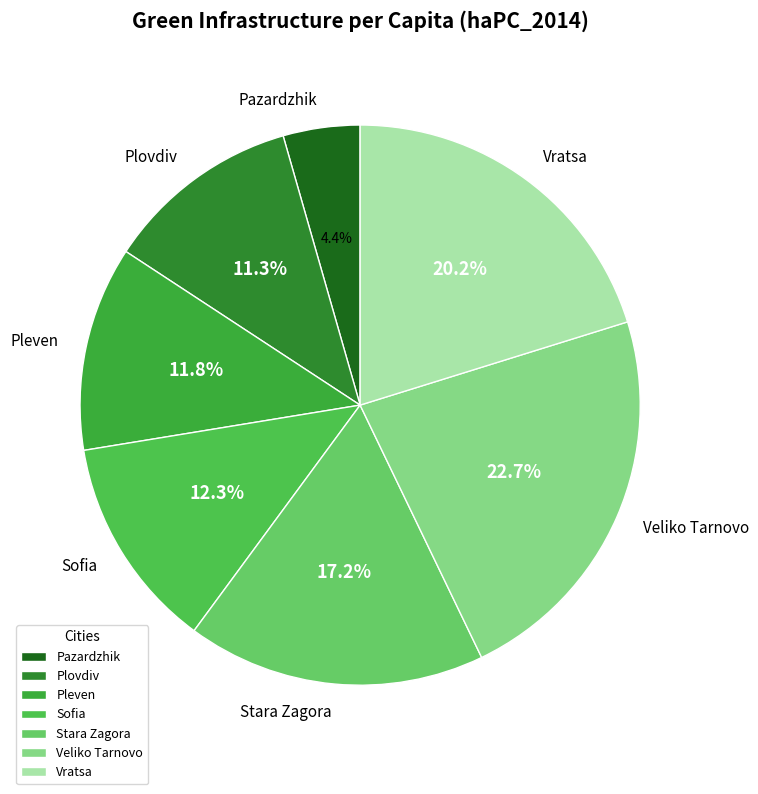

Is it true that Vratsa is 26% of the pie?

False